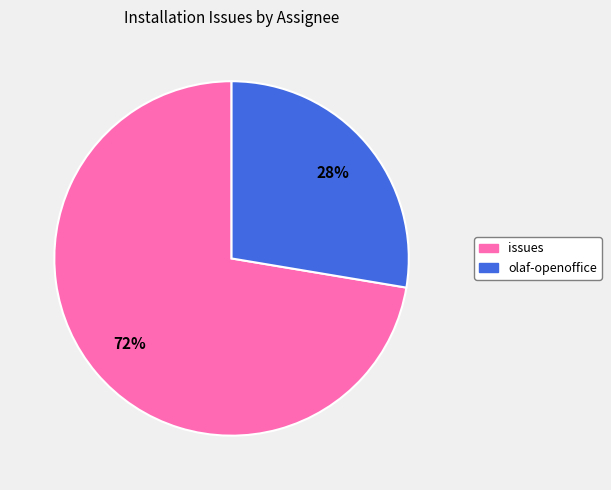

Between olaf-openoffice and issues, which is larger?

issues